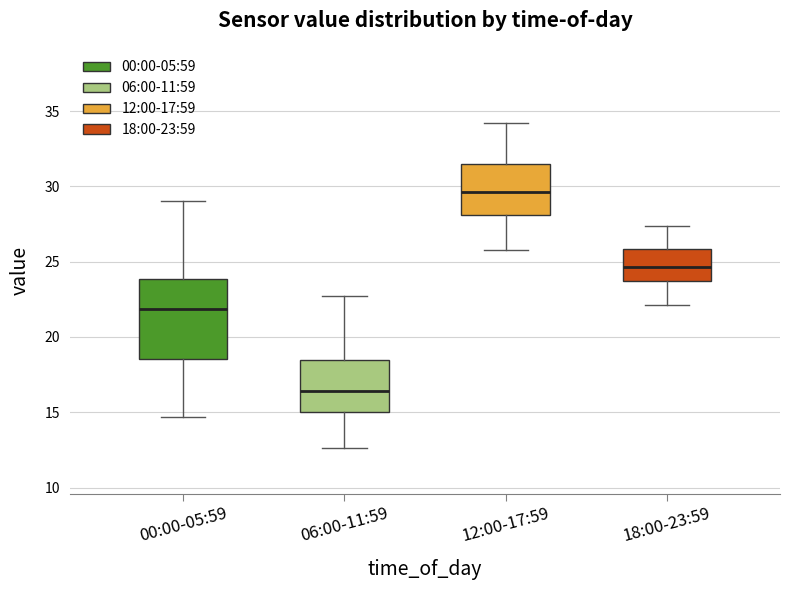

Where is the lower edge of the box for 12:00-17:59 on the y-axis? The values are not printed on the chart, so give them approximately, as read against the axis.

28.0